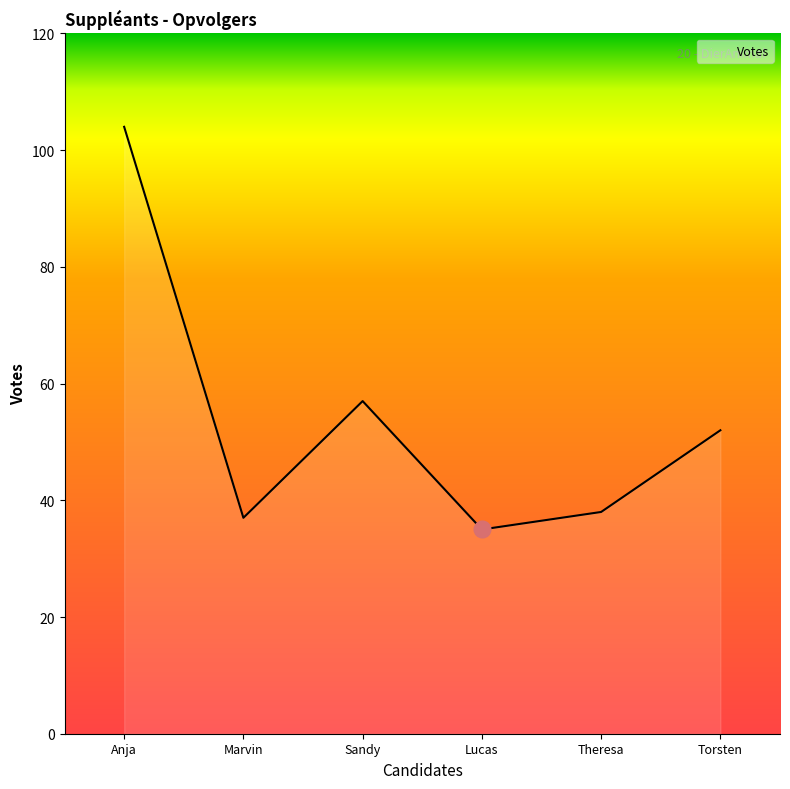

What is the average value?

54